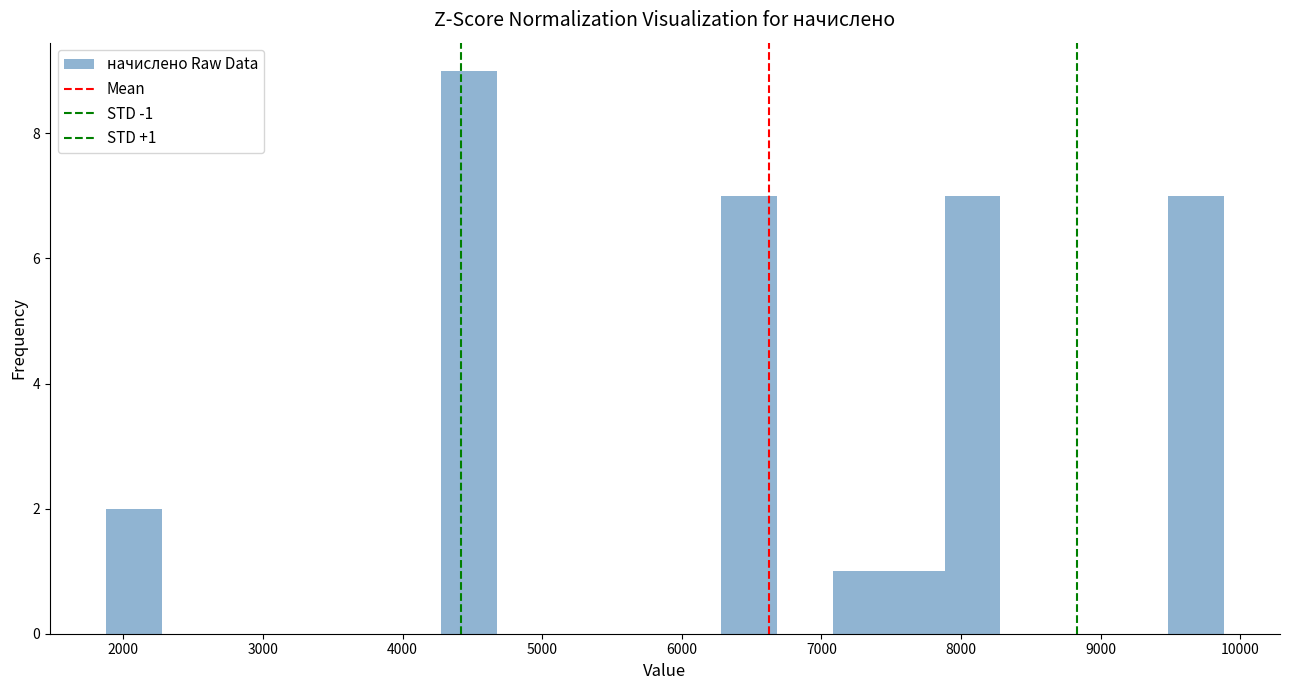

Which range on the x-axis has the tallest bar?

4300 to 4700